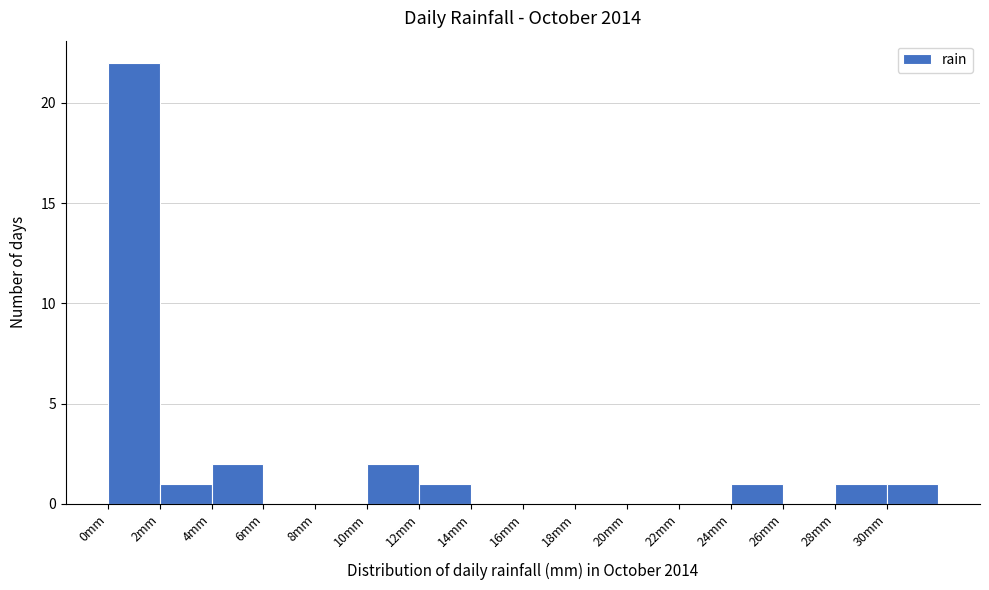

Reading left to right, list every bar in this chart as the range it spans on the x-axis followed by its height. The values are not printed on the chart, so give them approximately, as read against the axis.

0 to 2: 22
2 to 4: 1
4 to 6: 2
6 to 8: 0
8 to 10: 0
10 to 12: 2
12 to 14: 1
14 to 16: 0
16 to 18: 0
18 to 20: 0
20 to 22: 0
22 to 24: 0
24 to 26: 1
26 to 28: 0
28 to 30: 1
30 to 32: 1